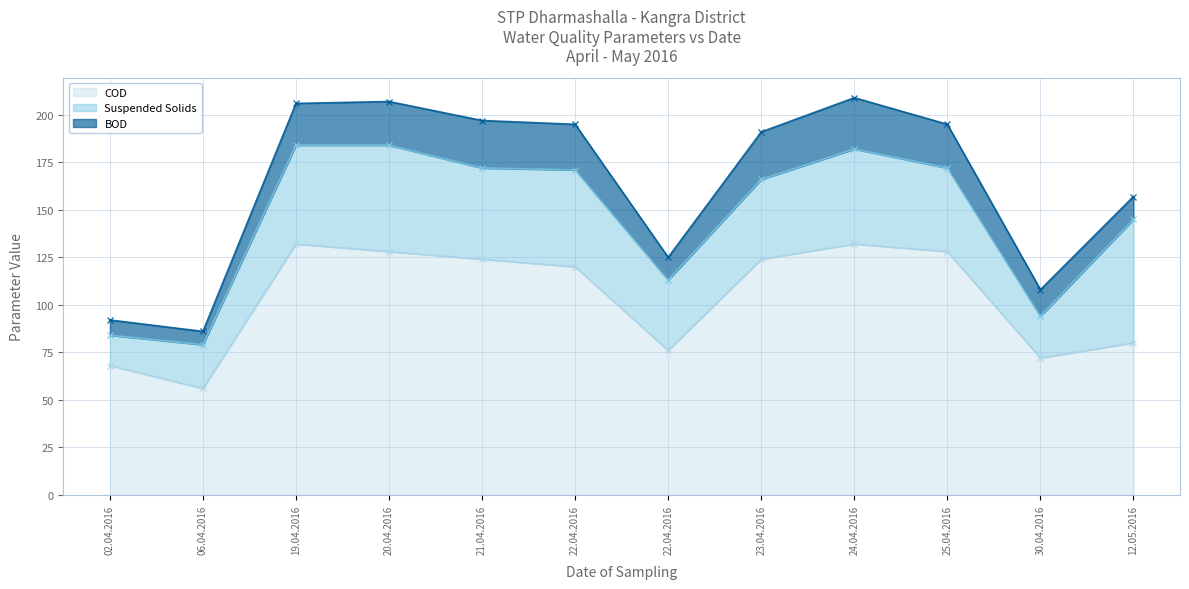

What is the total value across all series at 23.04.2016?

191